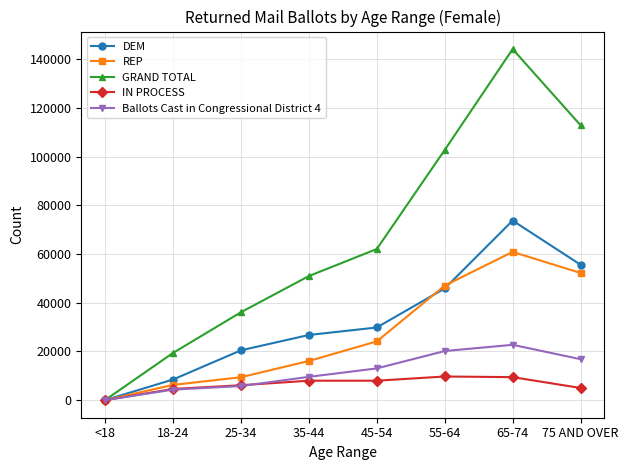

Which series has the widest spread of values?

GRAND TOTAL